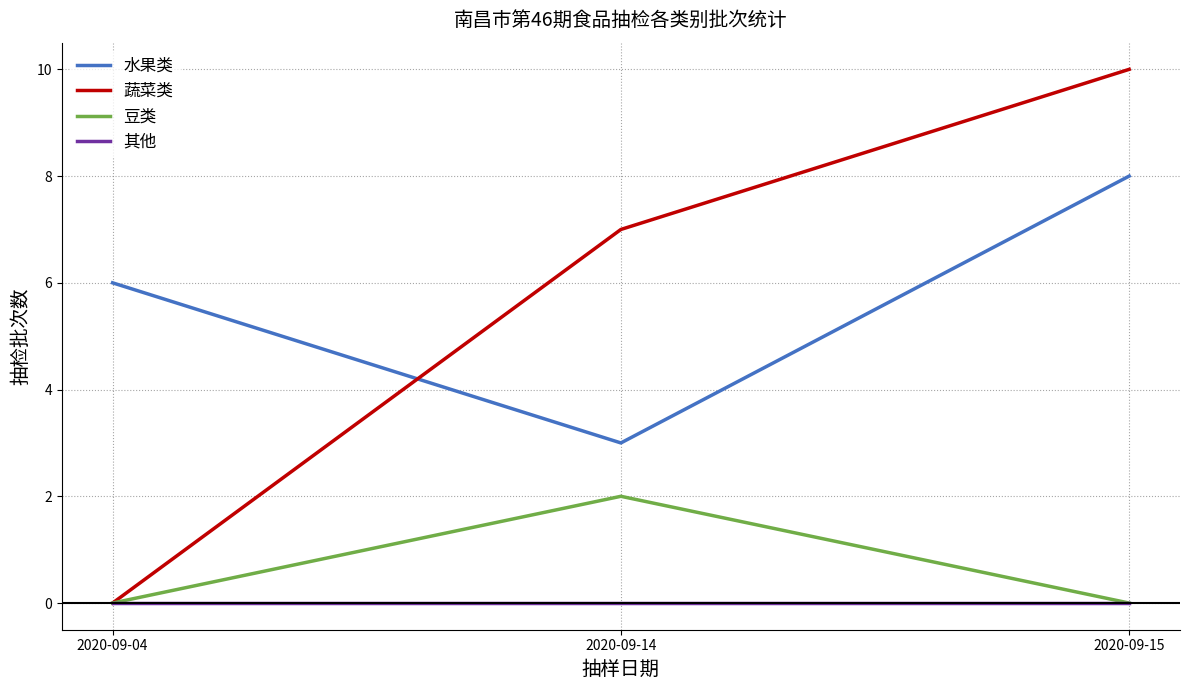

Reading left to right, list all the values displayed in this chart.

水果类: 6	3	8
蔬菜类: 0	7	10
豆类: 0	2	0
其他: 0	0	0